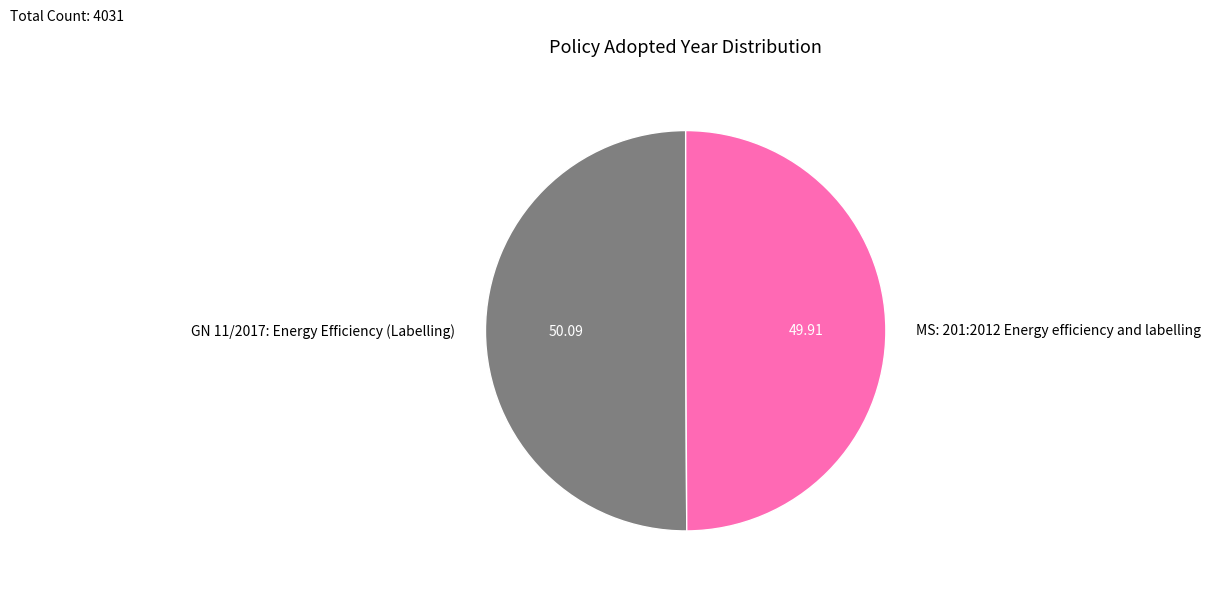

Is the sum of MS: 201:2012 Energy efficiency and labelling and GN 11/2017: Energy Efficiency (Labelling) greater than half?

Yes